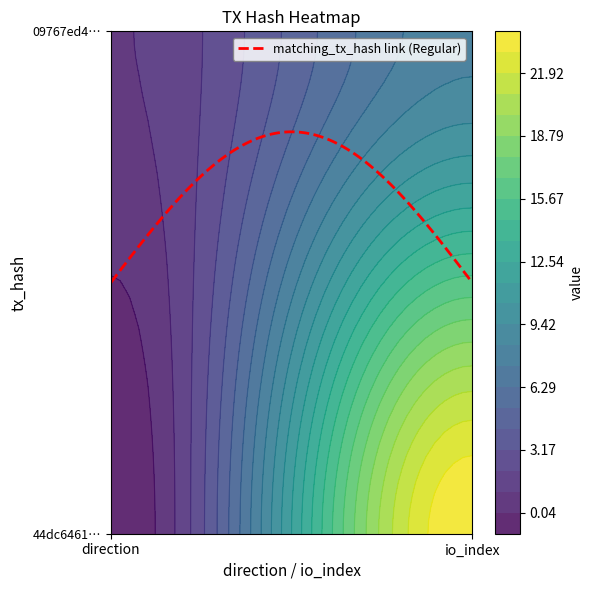

True or false: 097676ed48f1ca3a8d29c76e33ff29ca97c100f has a value of 8 at 1.

True